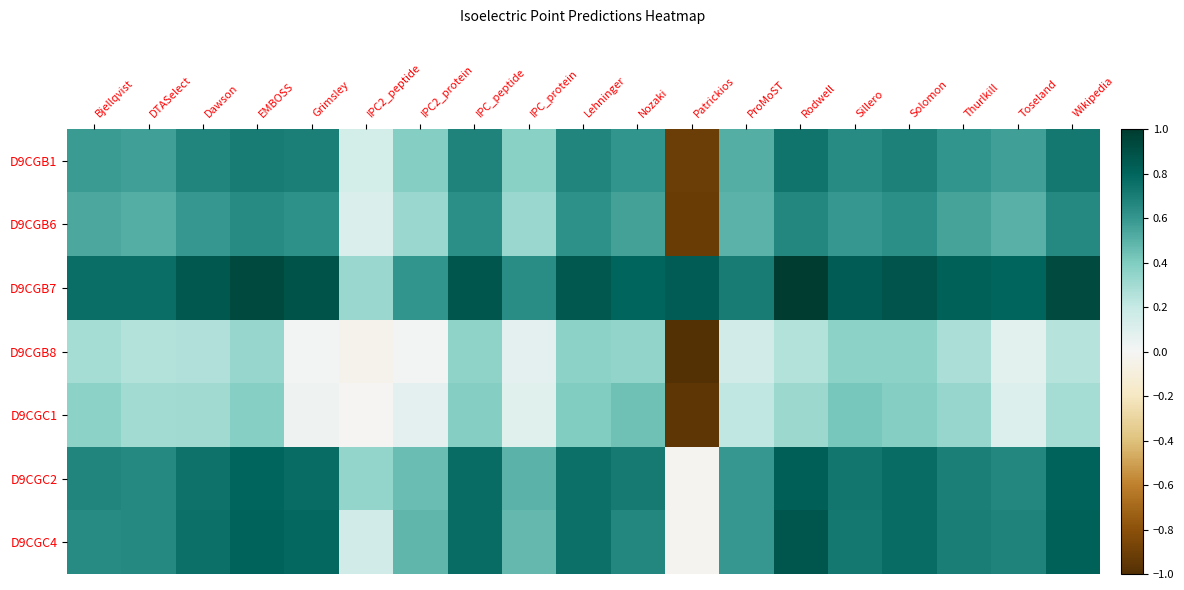

What is the maximum value shown in the chart?

1.0